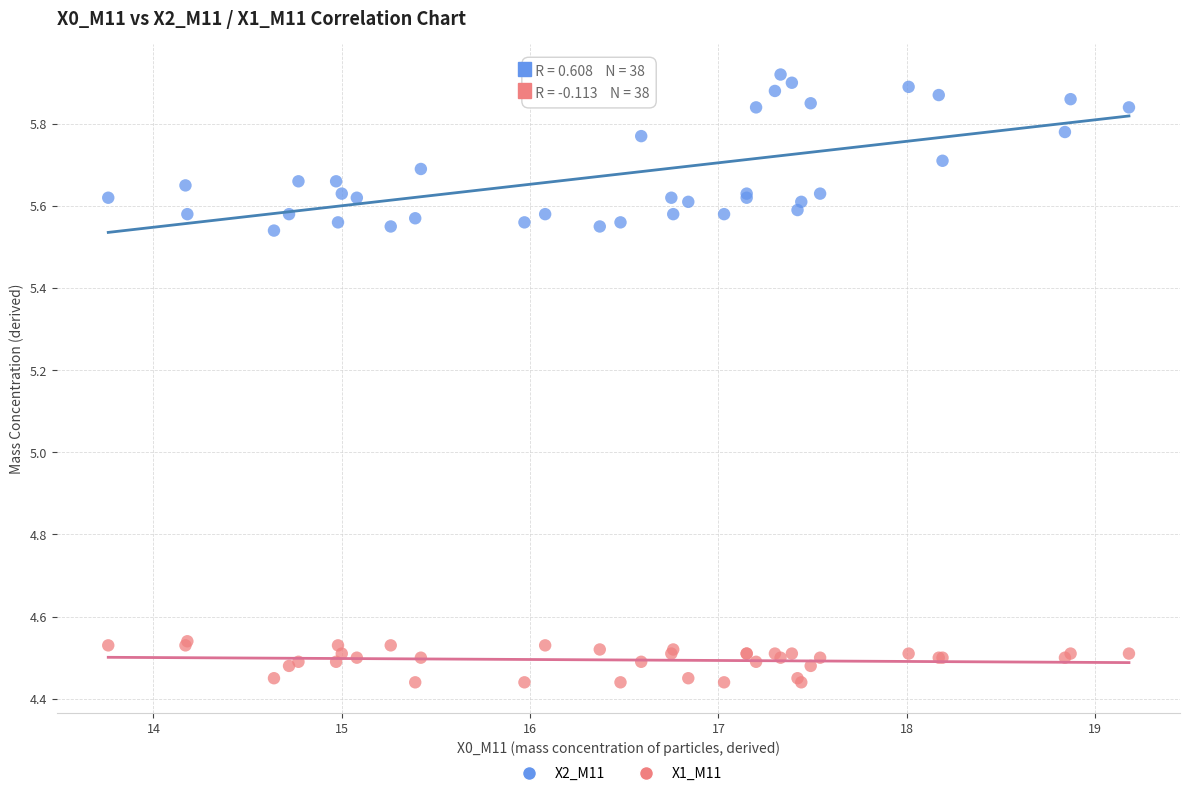

Which series contains the highest Y value?

X2_M11